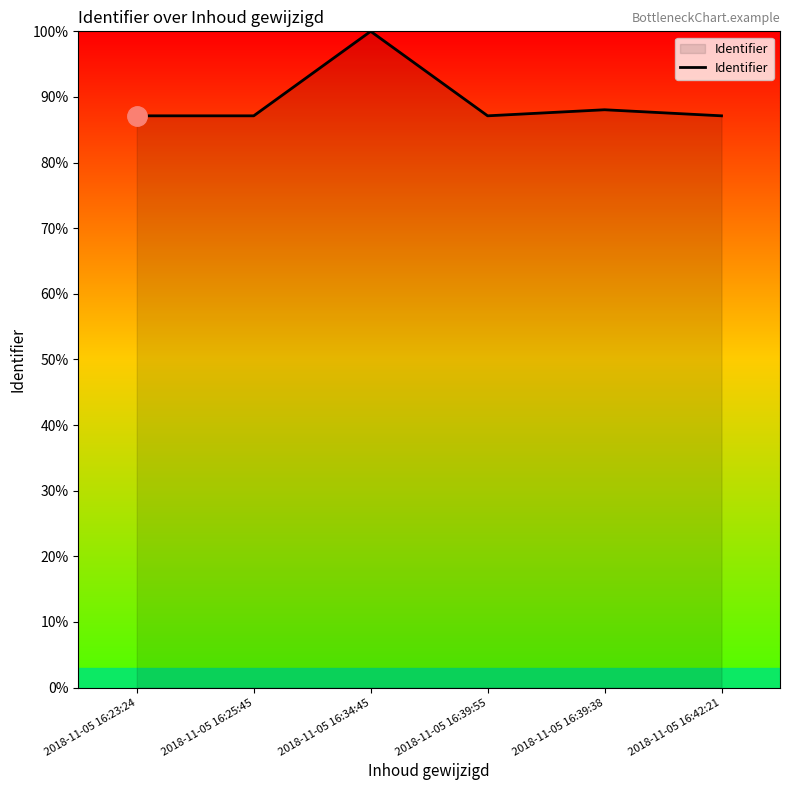

What is the ratio of the value at 2018-11-05 16:25:45 to the value at 2018-11-05 16:34:45?

0.9